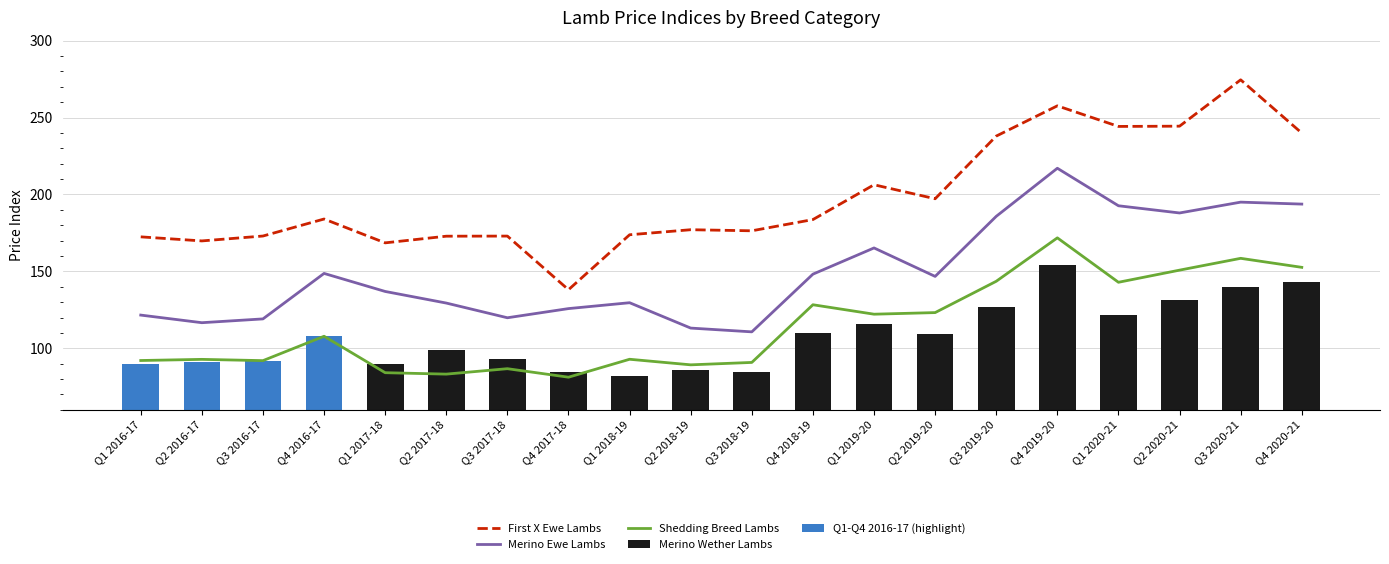

What is the difference between the maximum and minimum values in the First X Ewe Lambs series?

136.5